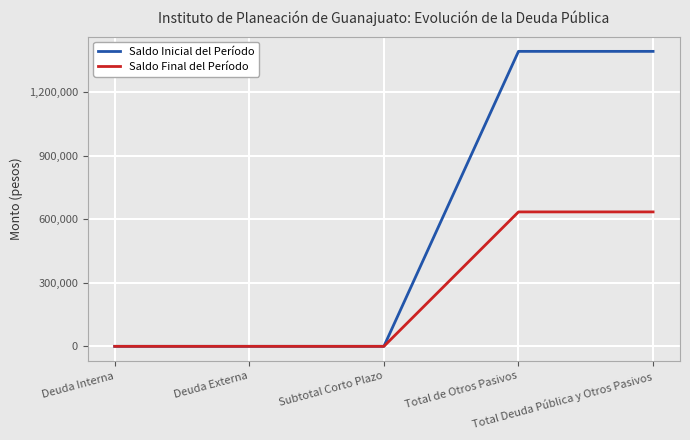

Which series has the largest range (max minus min)?

Saldo Inicial del Período